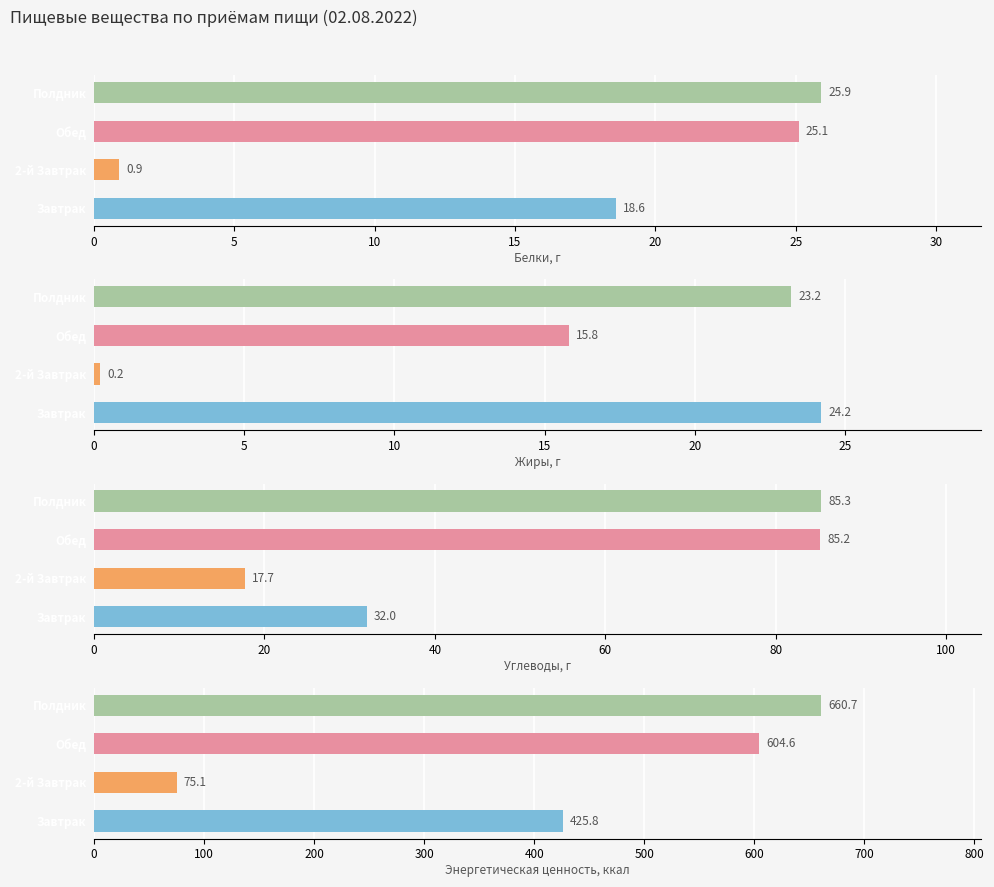

Does the chart contain stacked bars?

No